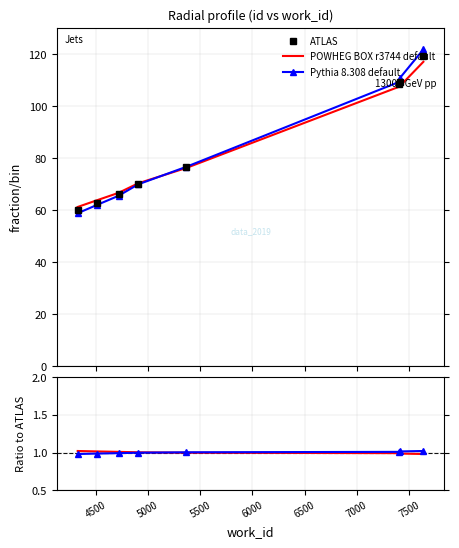

How many categories are shown in the chart?

8